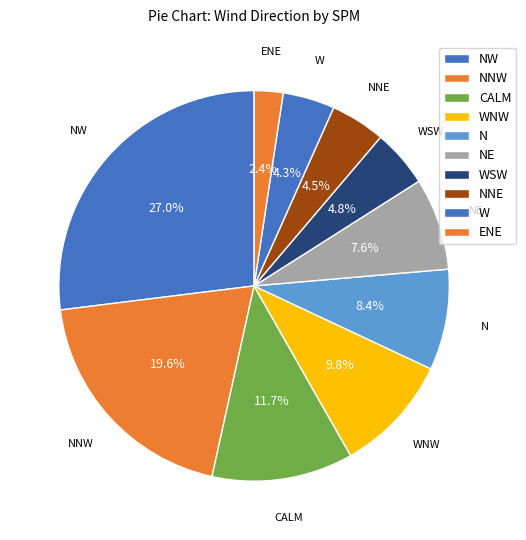

True or false: NE accounts for 1% of the total.

False